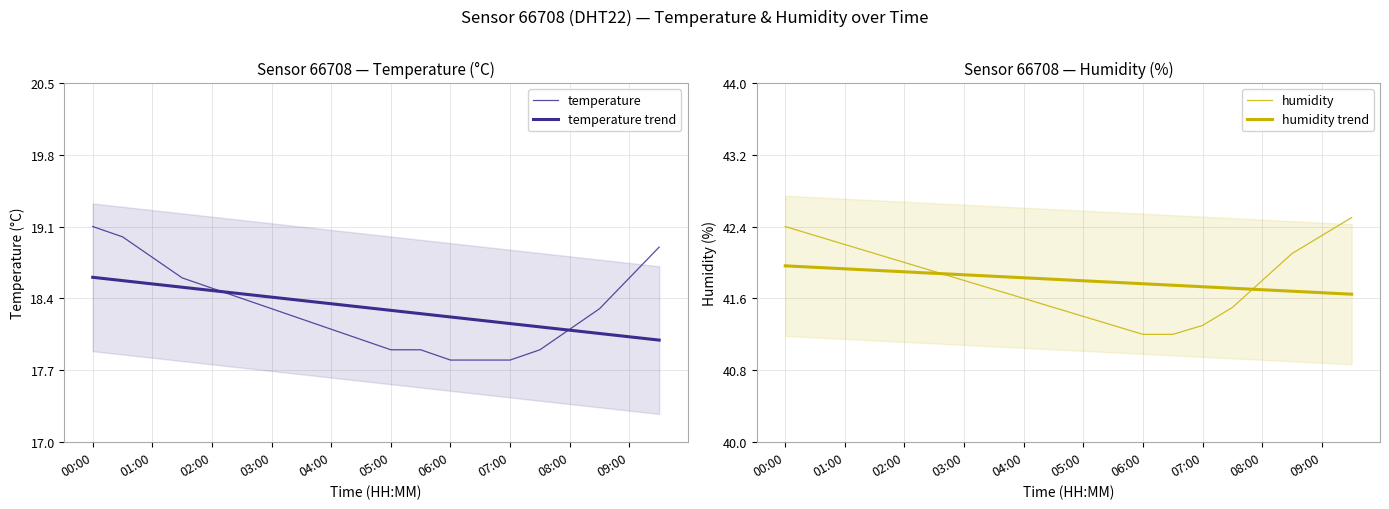

What is the difference between the maximum and minimum values in the temperature trend series?

0.6